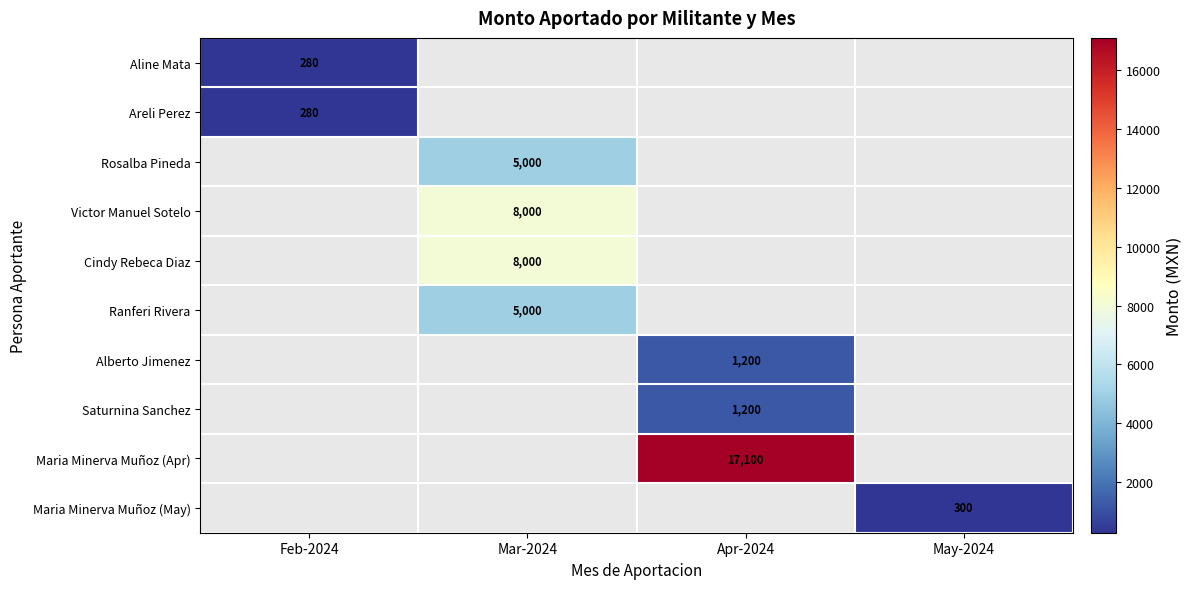

Which label corresponds to the largest value in the chart?

Apr-2024